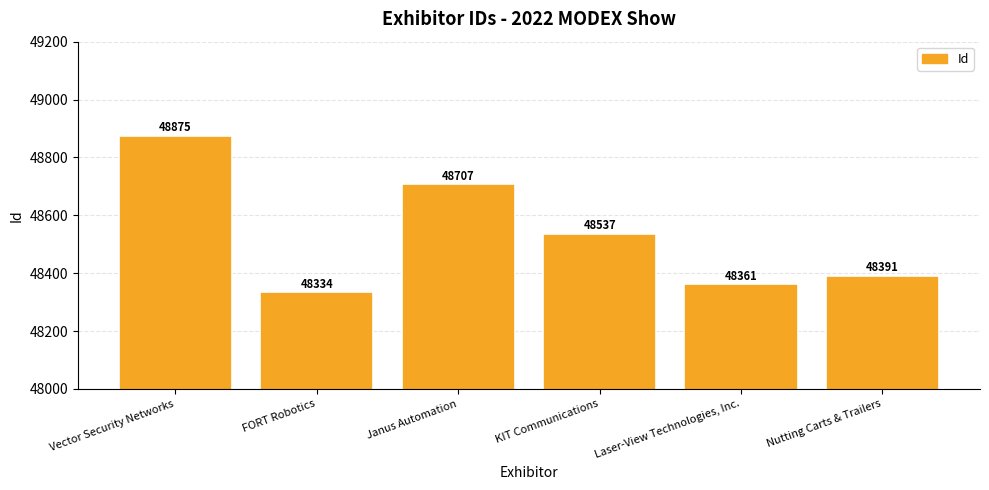

What is the maximum value shown in the chart?

48875